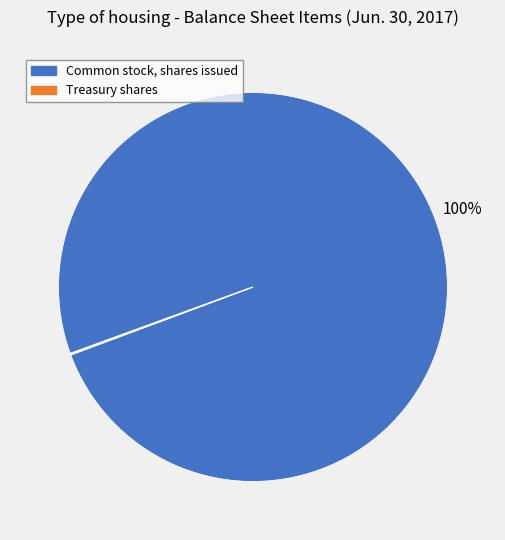

To the nearest percent, what is the difference between the largest and smallest slice percentages?

100%